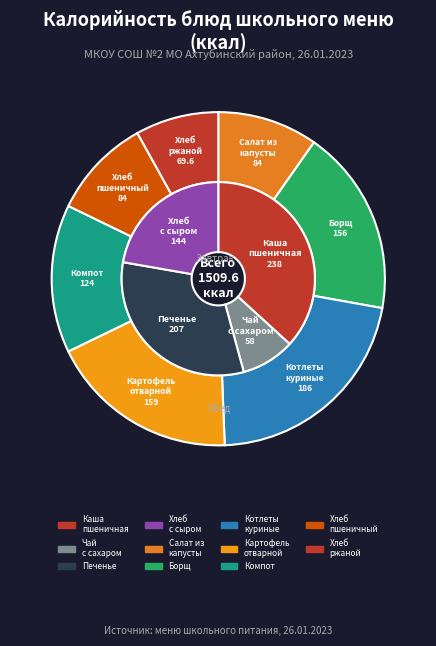

To the nearest percent, what portion does Борщ с капустой и картофелем represent?

10%